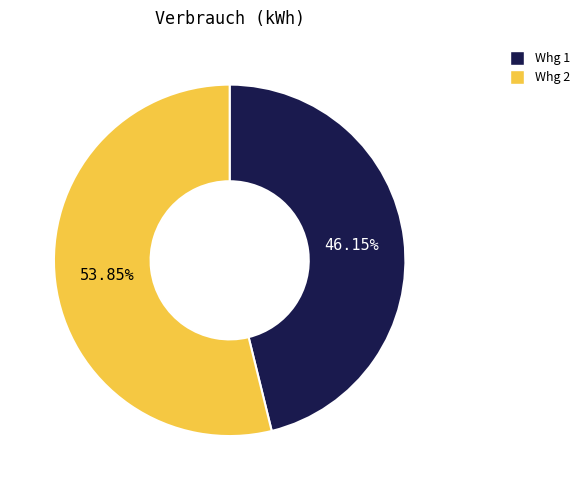

Count the number of slices in the pie.

2